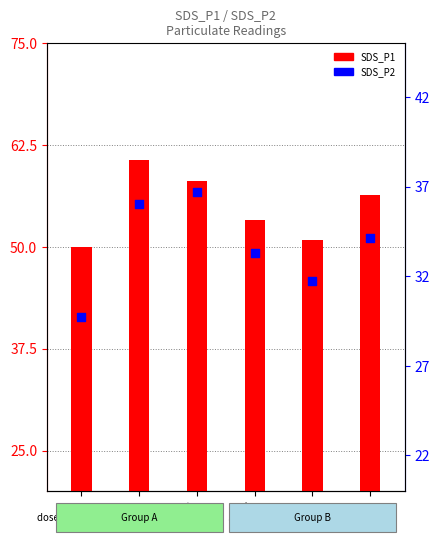

What are all the series names shown in the legend?

SDS_P1, SDS_P2